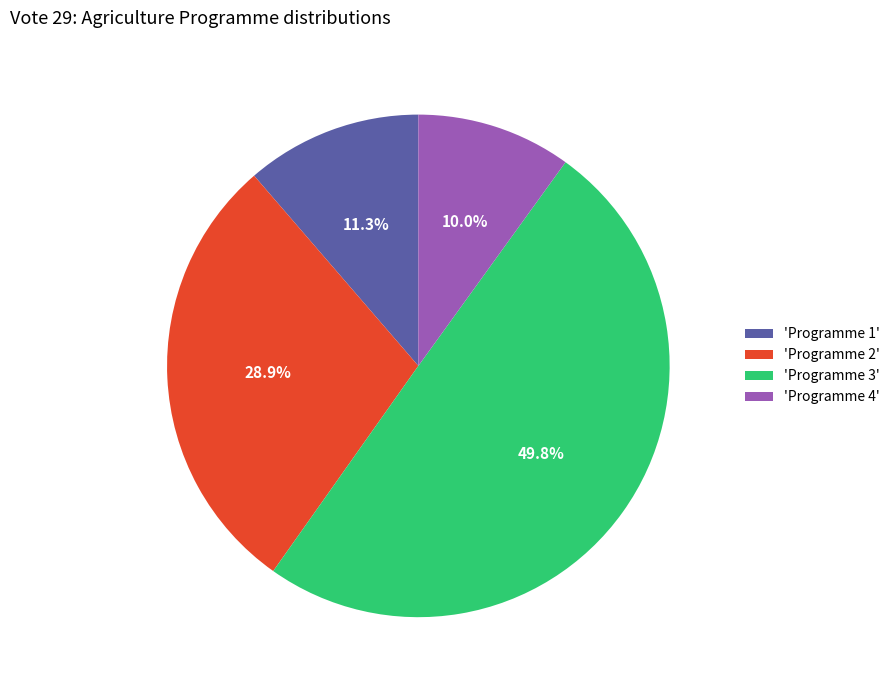

Which slice is the largest?

'Programme 3'